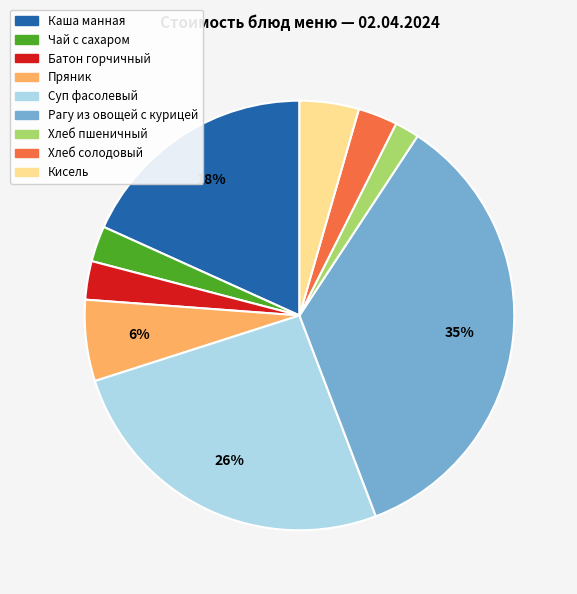

Count the number of slices in the pie.

9